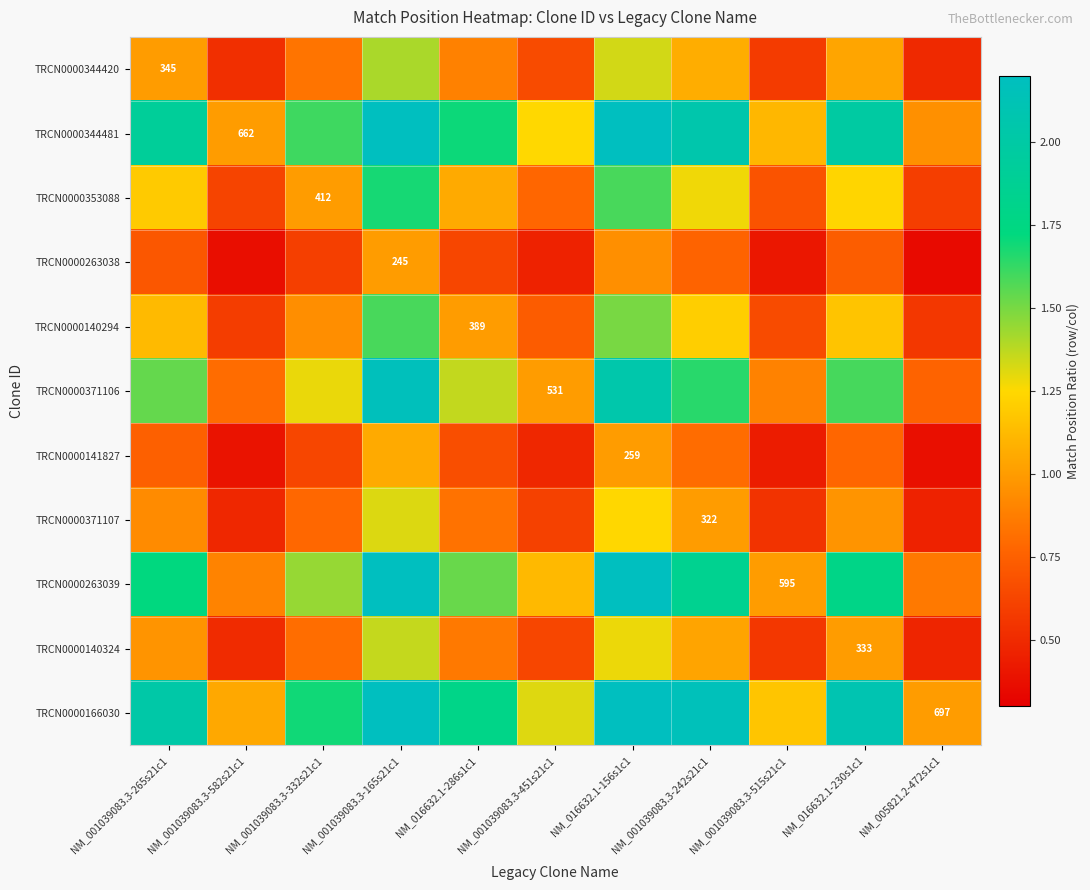

Rank the series by their maximum value, from lowest to highest.

TRCN0000263038, TRCN0000141827, TRCN0000371107, TRCN0000140324, TRCN0000344420, TRCN0000140294, TRCN0000353088, TRCN0000371106, TRCN0000263039, TRCN0000344481, TRCN0000166030